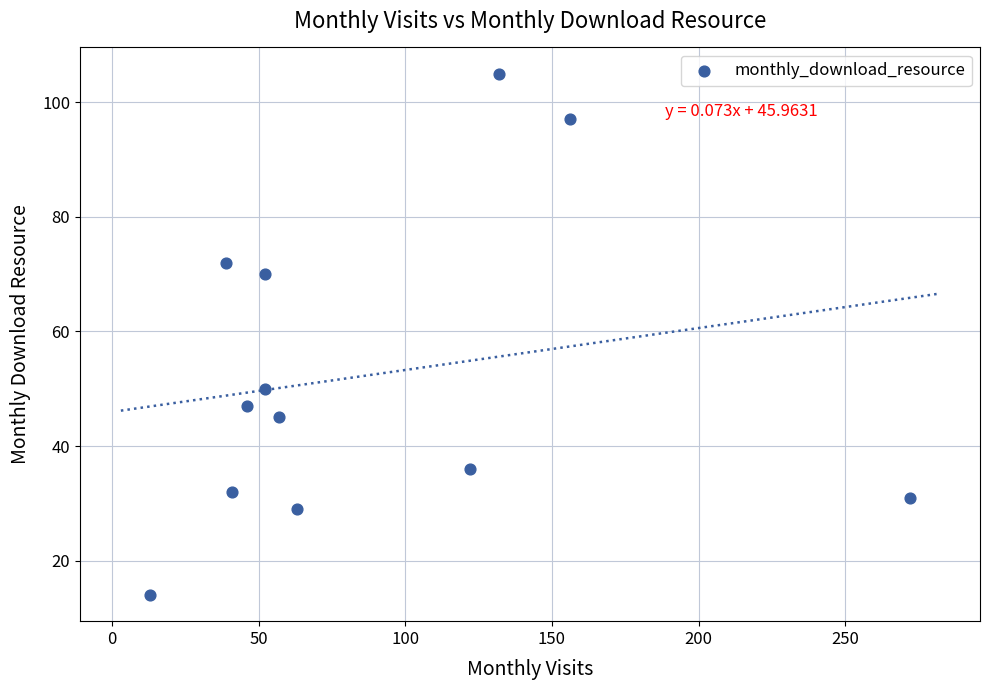

What Y value in the scatter plot is closest to 59?

50